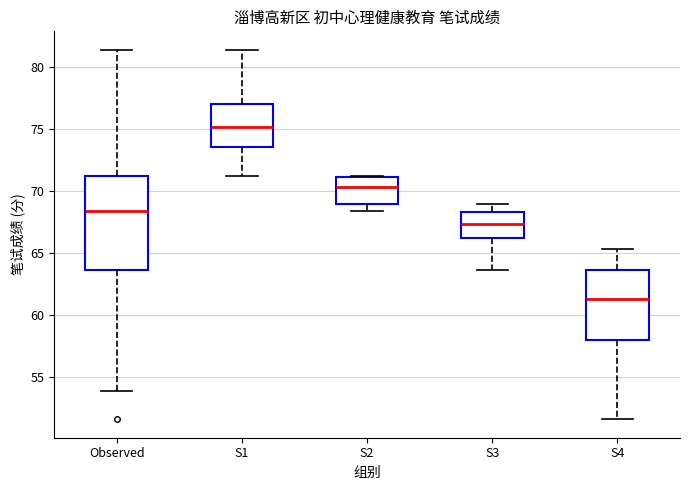

Where does the lower whisker of the box for Observed end on the y-axis? The values are not printed on the chart, so give them approximately, as read against the axis.

54.0